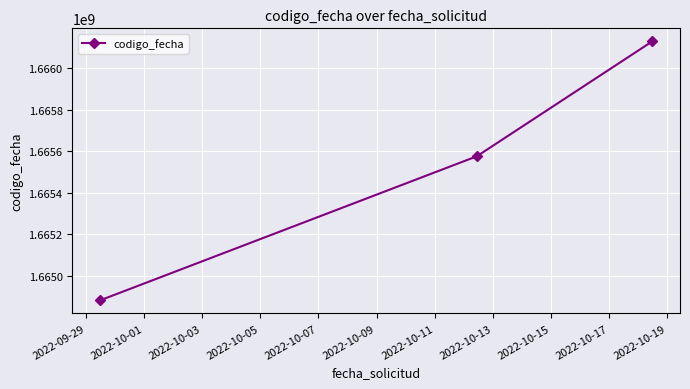

How many lines are shown in the chart?

1